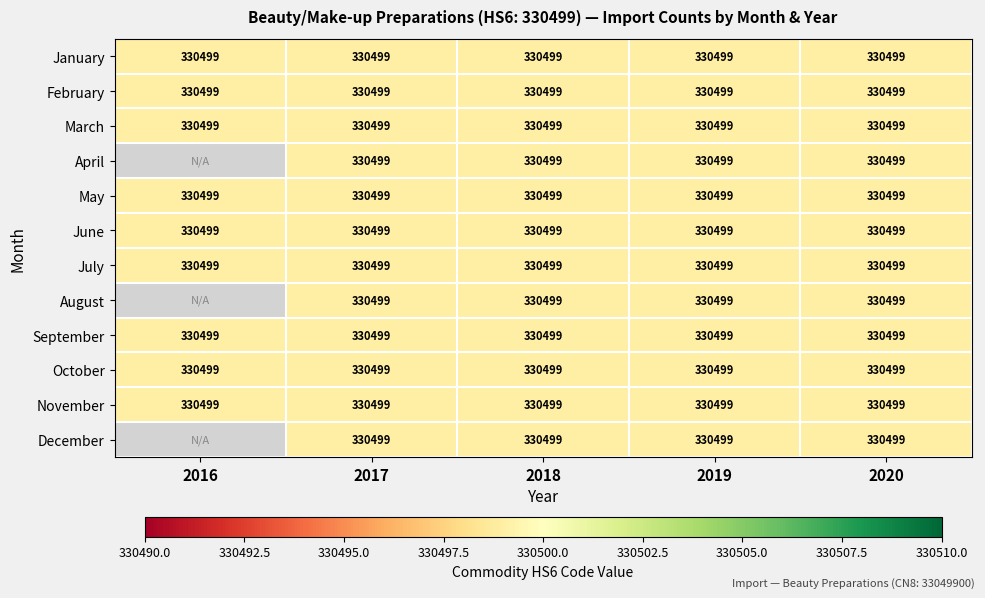

Rank the categories by May value from lowest to highest.

0, 1, 2, 3, 4